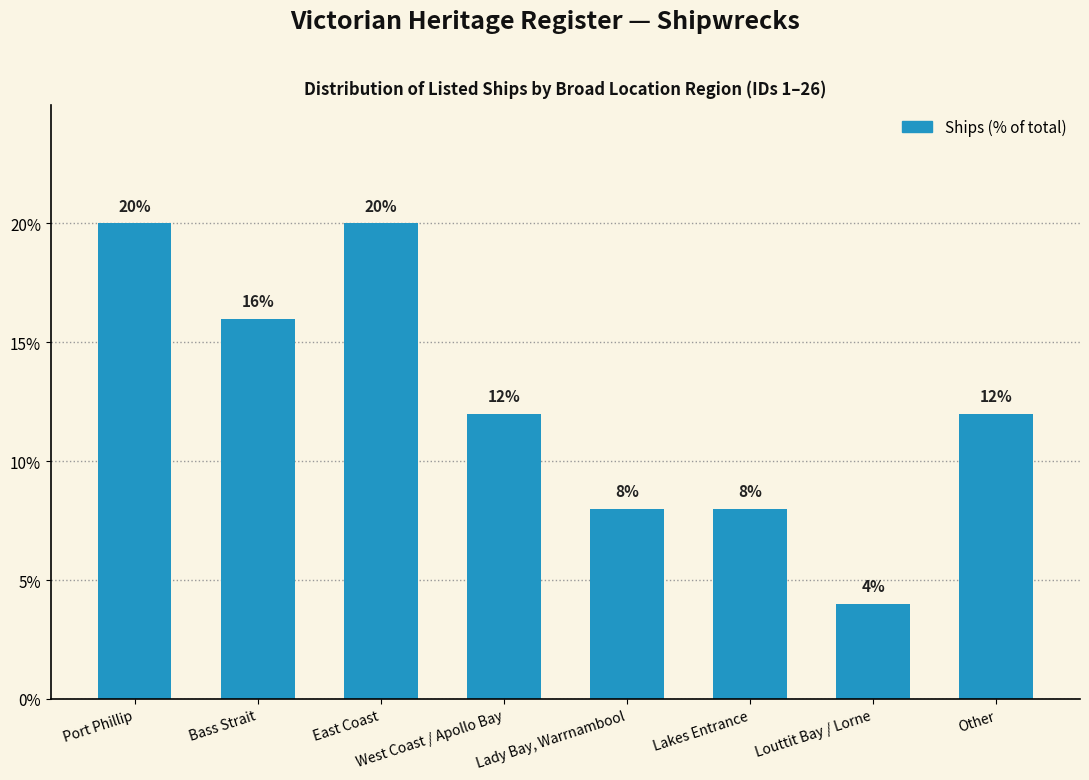

Reading left to right, transcribe all the data shown in this chart.

Port Phillip=20	Bass Strait=16	East Coast=20	West Coast / Apollo Bay=12	Lady Bay, Warrnambool=8	Lakes Entrance=8	Louttit Bay / Lorne=4	Other=12